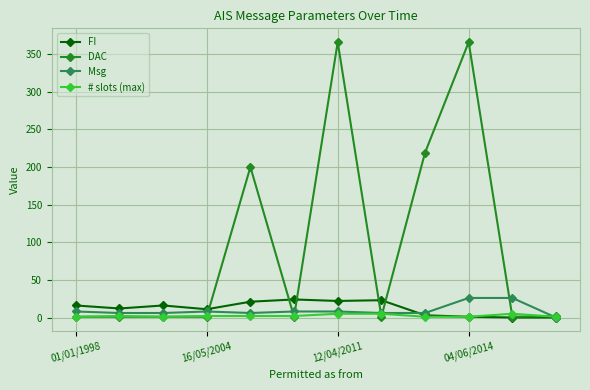

Does the chart have visible grid lines?

Yes